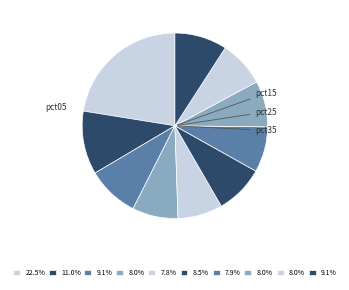

How many slices are in this pie chart?

10